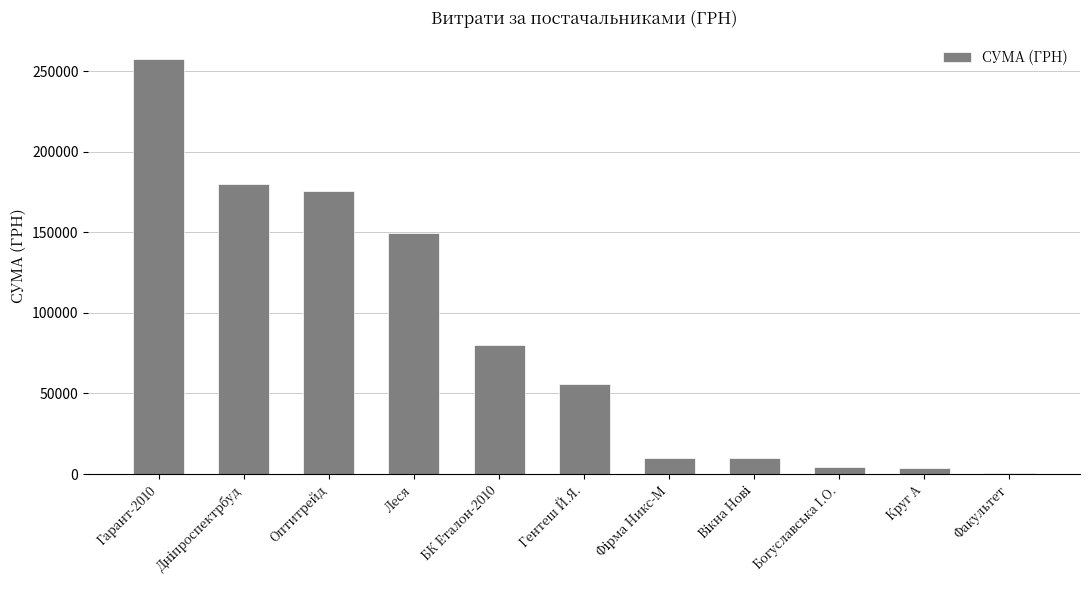

Which category has the highest value across all series?

Гарант-2010